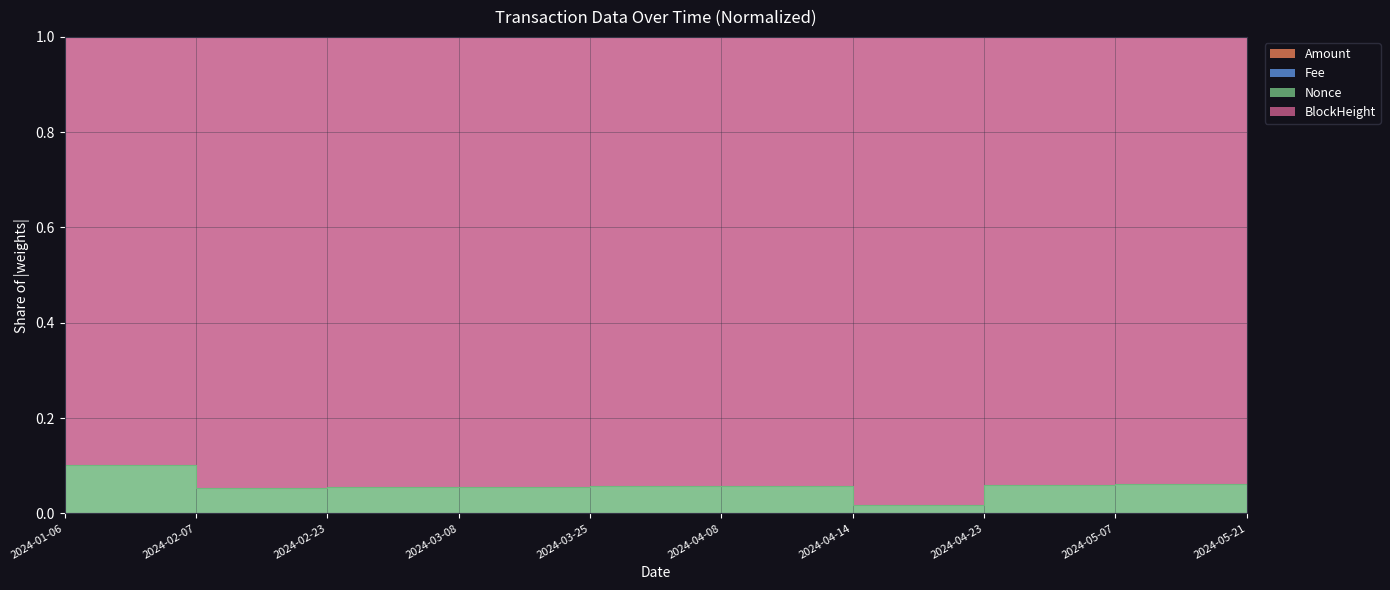

Which category has the highest value across all series?

2024-01-06